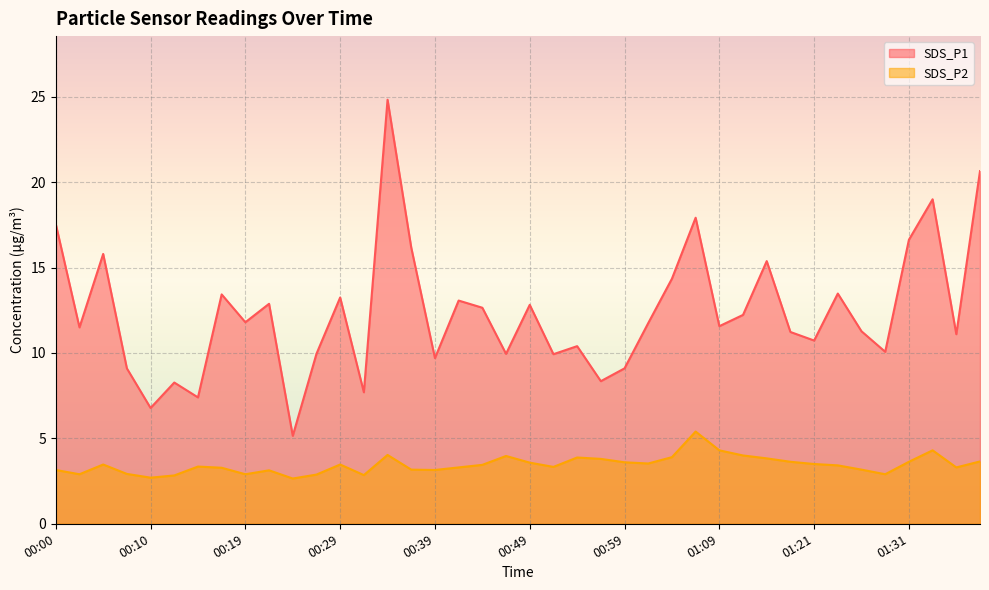

Where is SDS_P1 nearest to the value 14?

01:04